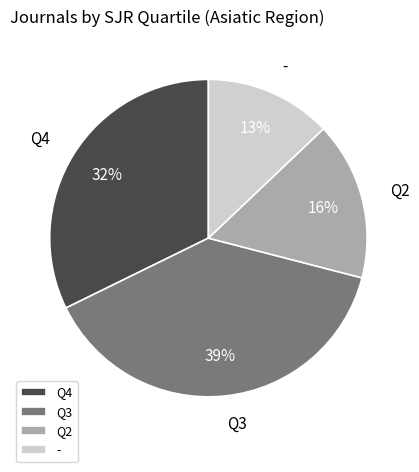

Approximately how many times larger is the value at Q4 compared to Q2?

2.0